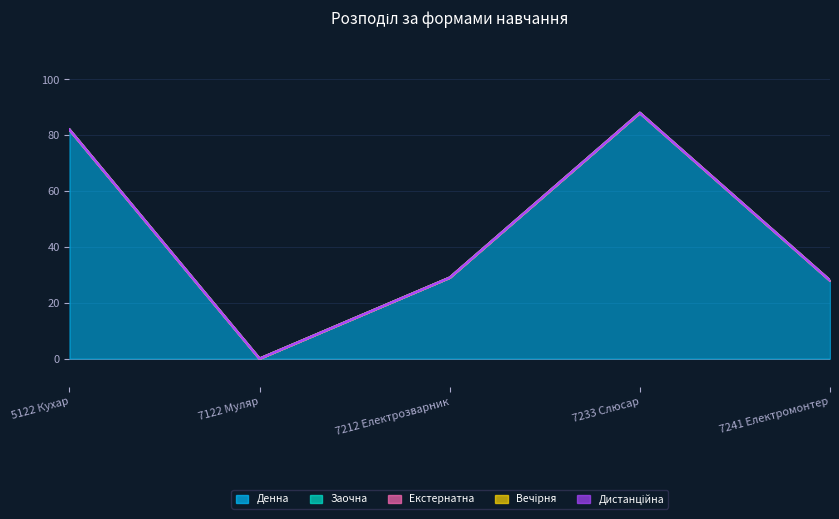

Is the value of Дистанційна at 7212 Електрозварник greater than the value of Заочна at 7241 Електромонтер?

No